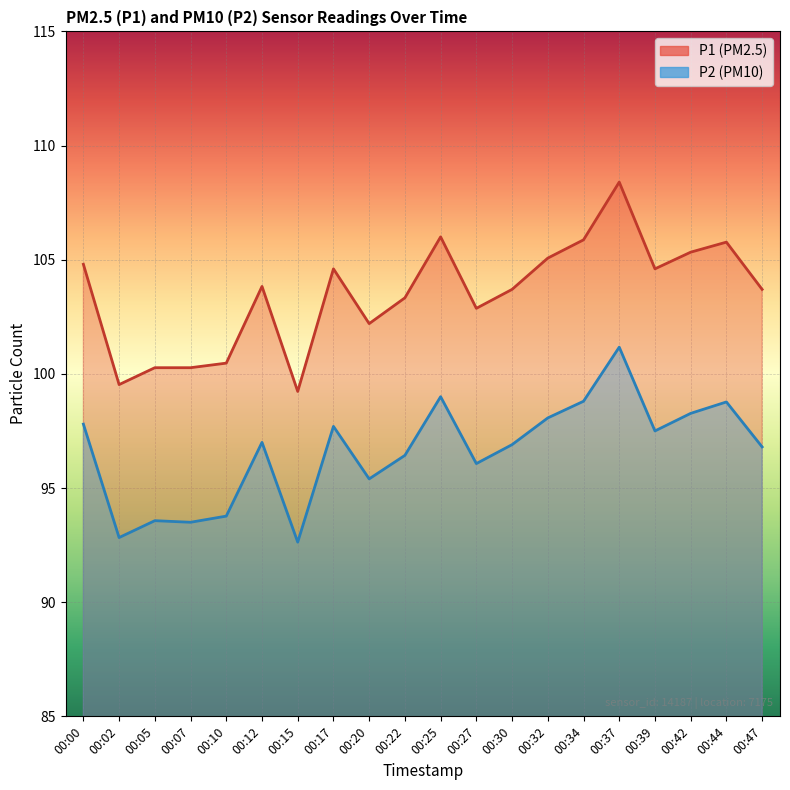

Read the P2 value at 00:42.

98.3